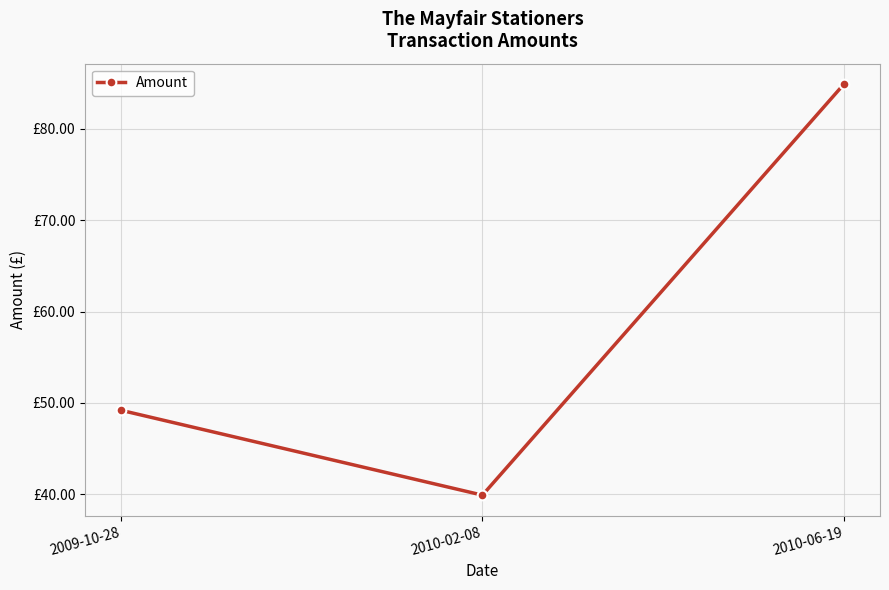

What is the ratio of the value at 2009-10-28 to the value at 2010-02-08?

1.2